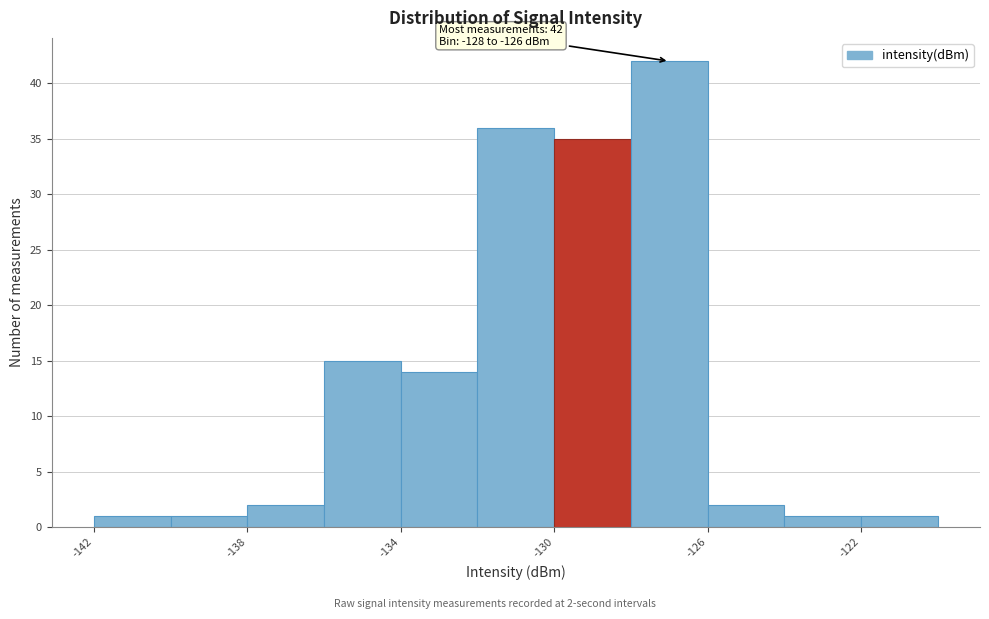

Which range on the x-axis has the tallest bar?

-128 to -126